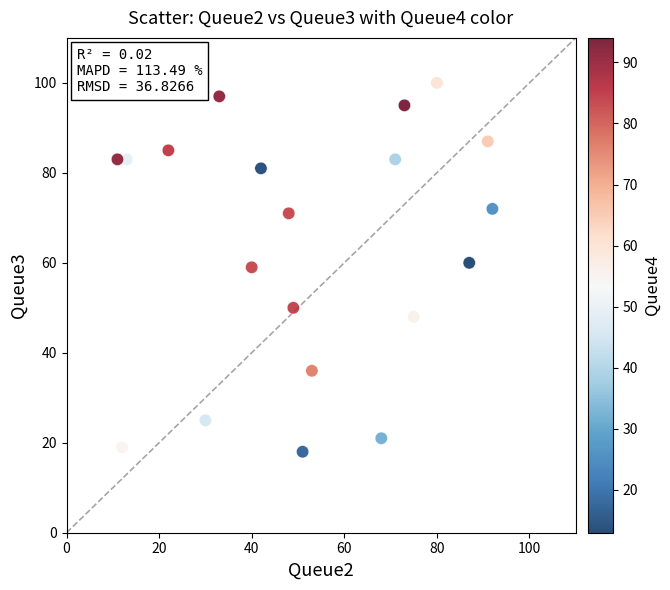

What is the range of Y values (max minus min)?

82